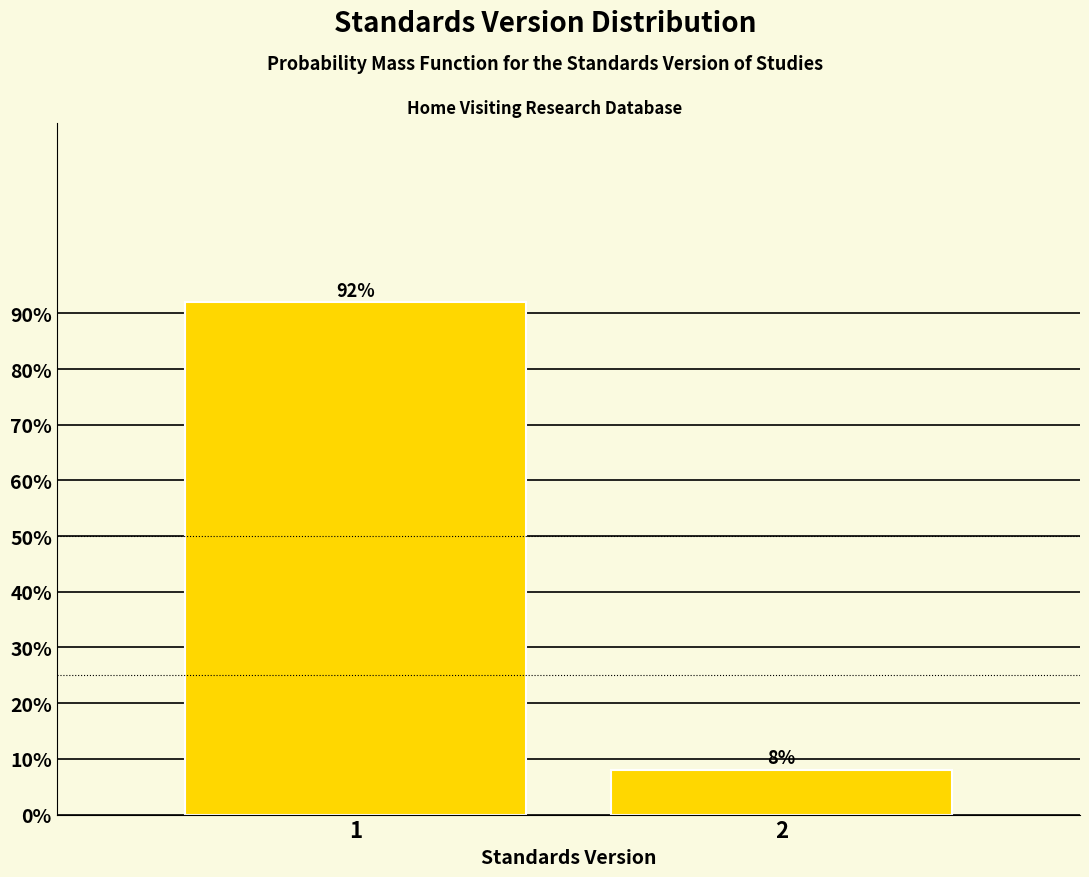

Reading left to right, extract all data points from this chart.

1=92.0	2=8.0